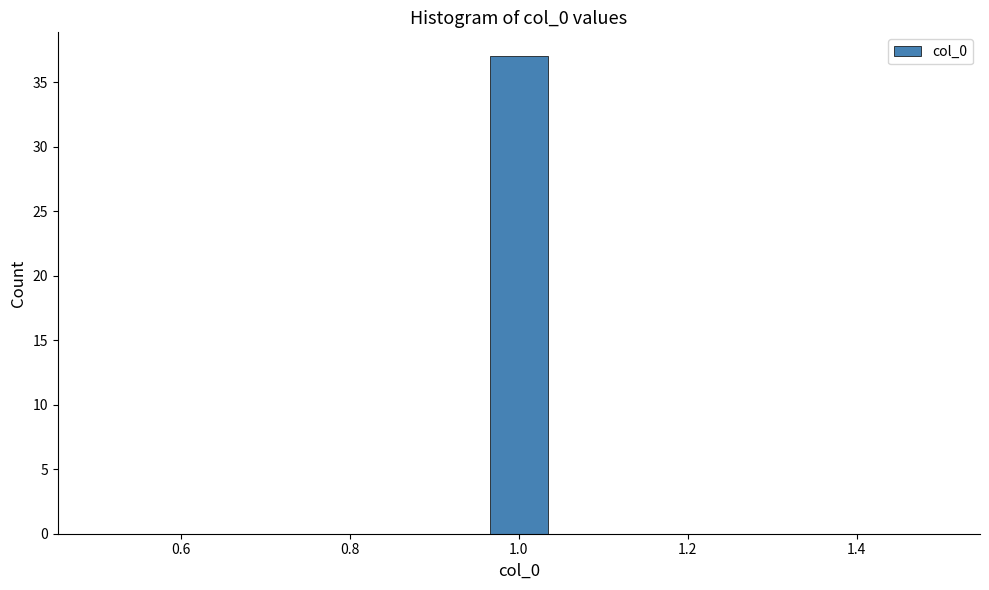

Read against the x-axis, roughly where is the centre of the tallest bar?

1.00